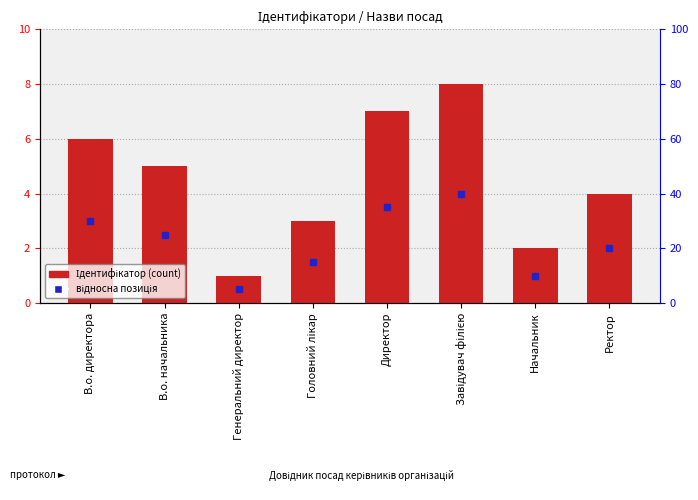

Rank the categories by value from lowest to highest.

Генеральний директор, Начальник, Головний лікар, Ректор, В.о. начальника, В.о. директора, Директор, Завідувач філією